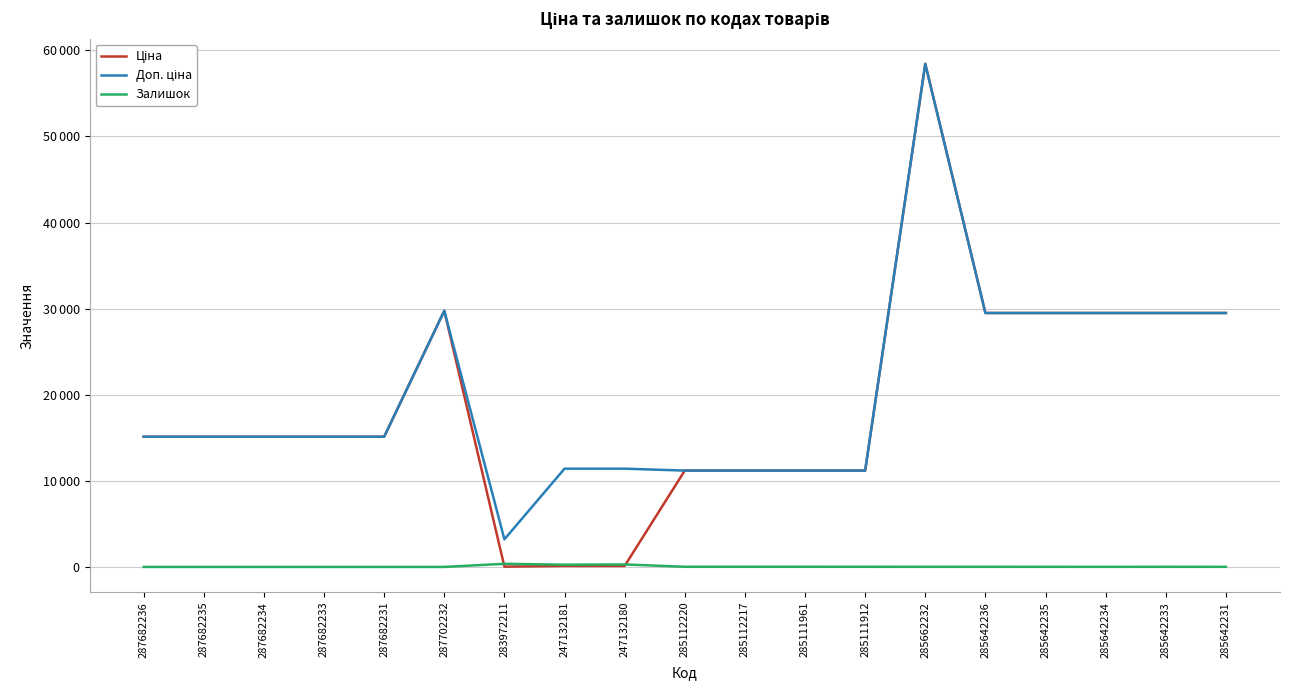

Does the chart display data point markers on the line(s)?

No